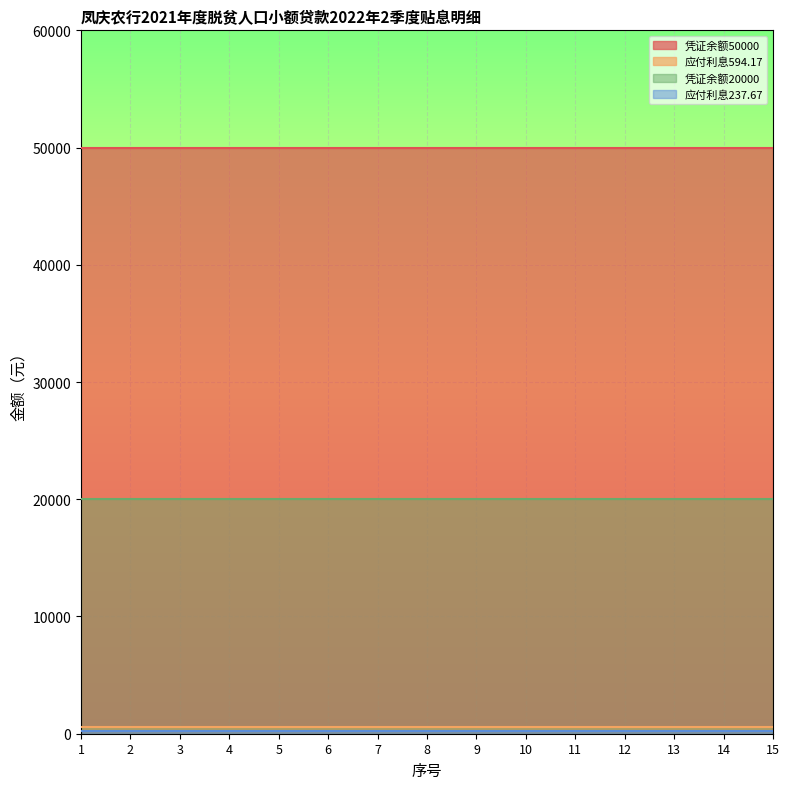

How many distinct data groups are displayed?

4